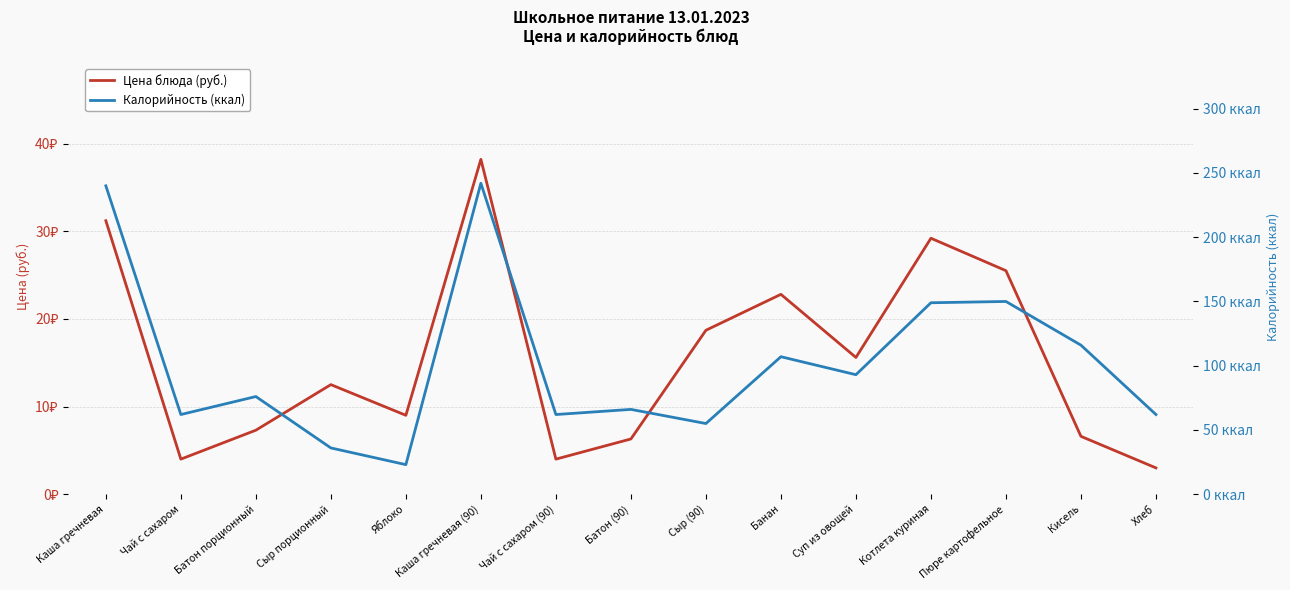

Is it true that Цена блюда (руб.) equals 9.0 at Яблоко?

True